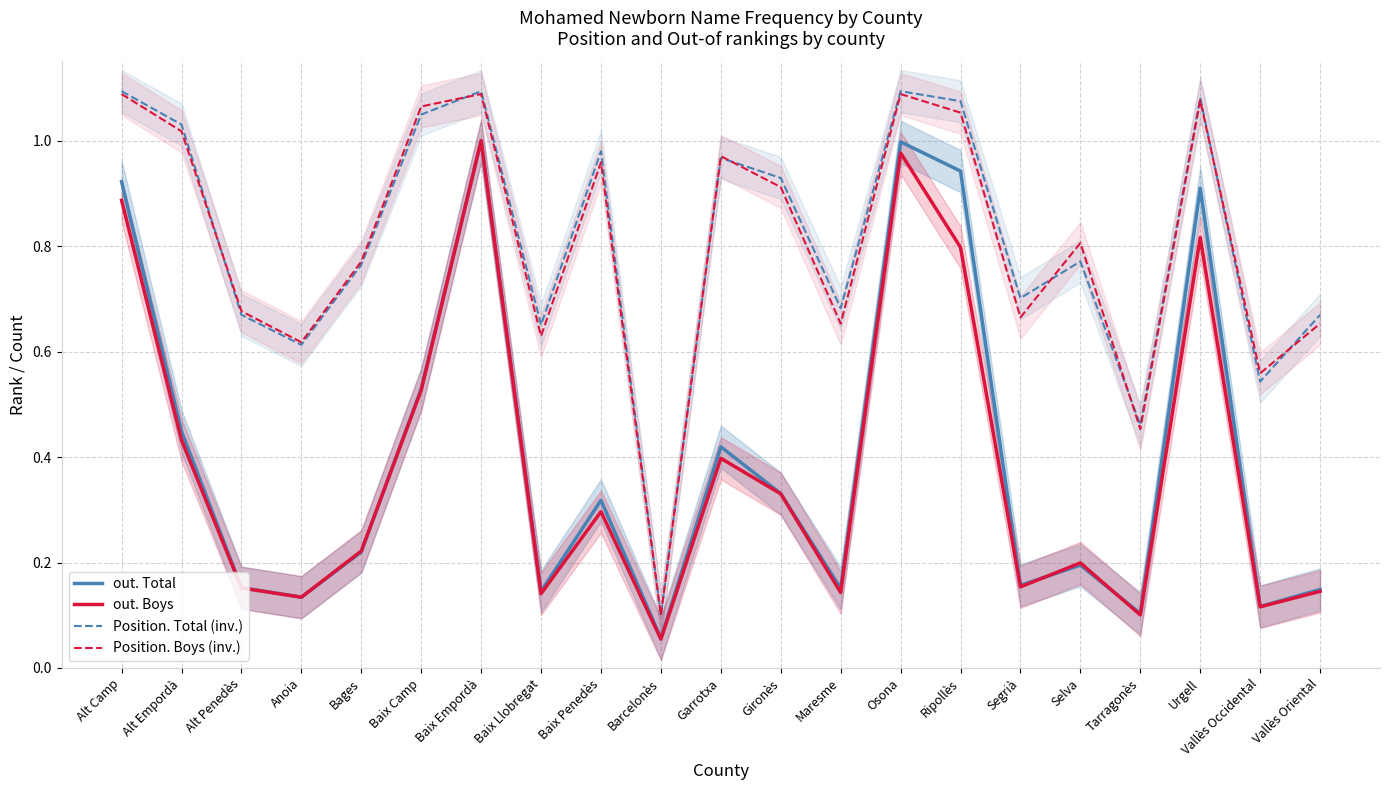

Which has a higher value, Selva or Vallès Occidental?

Selva